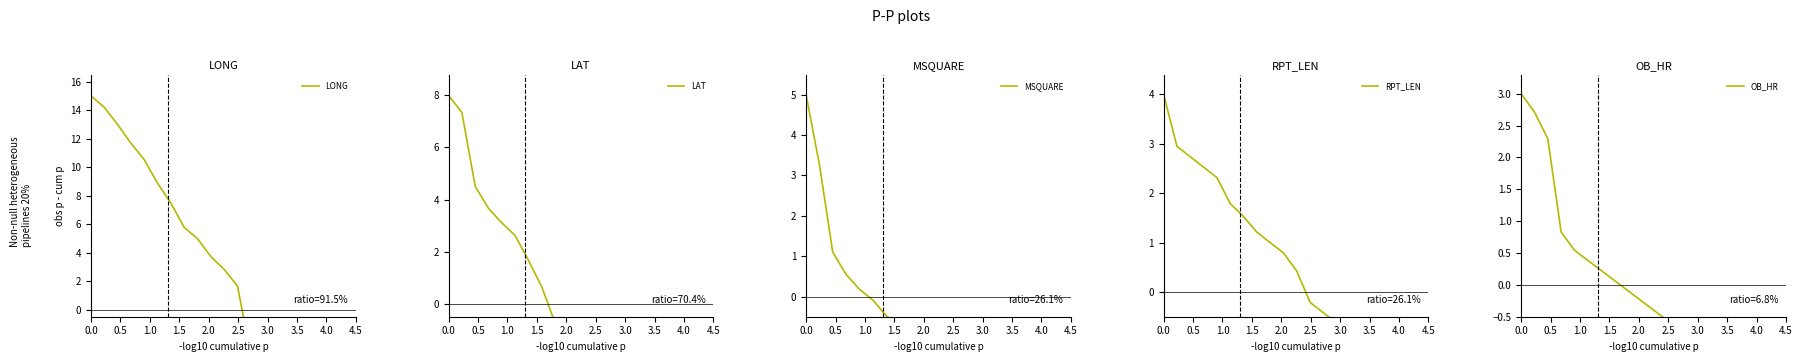

Does the chart have visible grid lines?

No